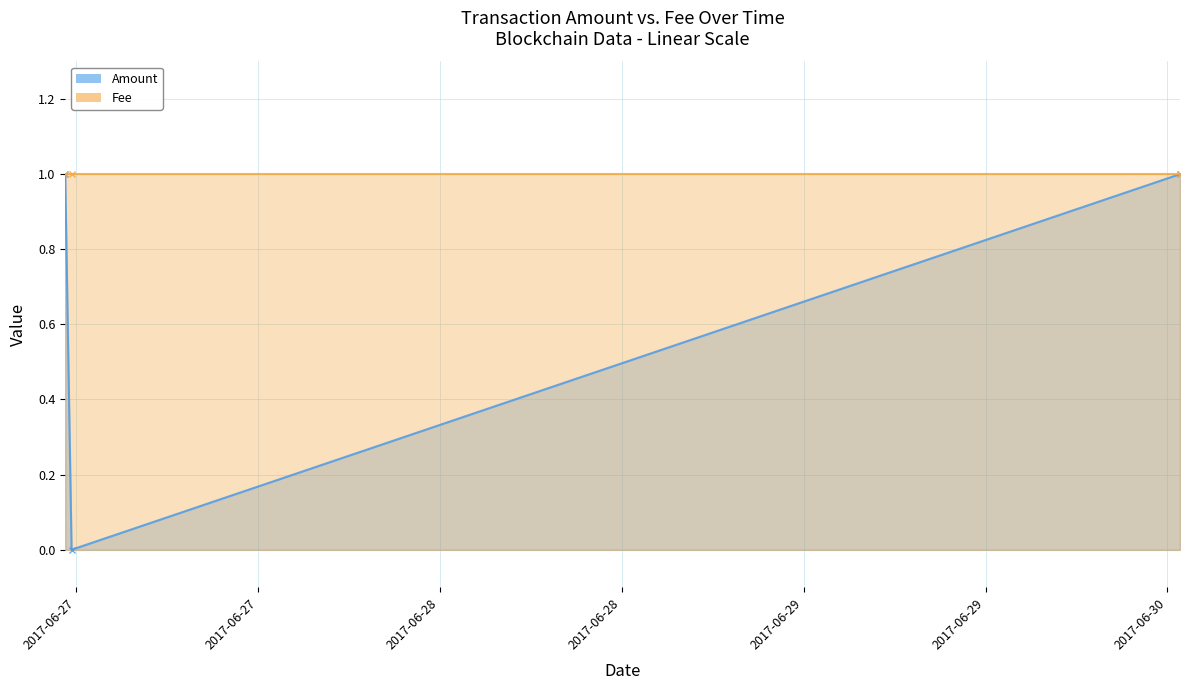

What is the sum of all values?

2